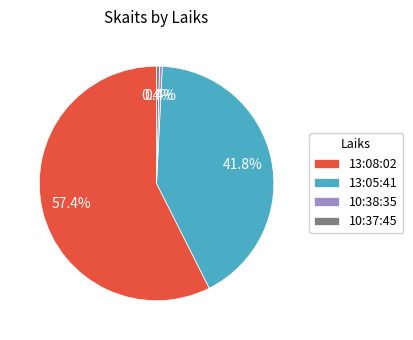

Which has a higher value, 13:05:41 or 13:08:02?

13:08:02